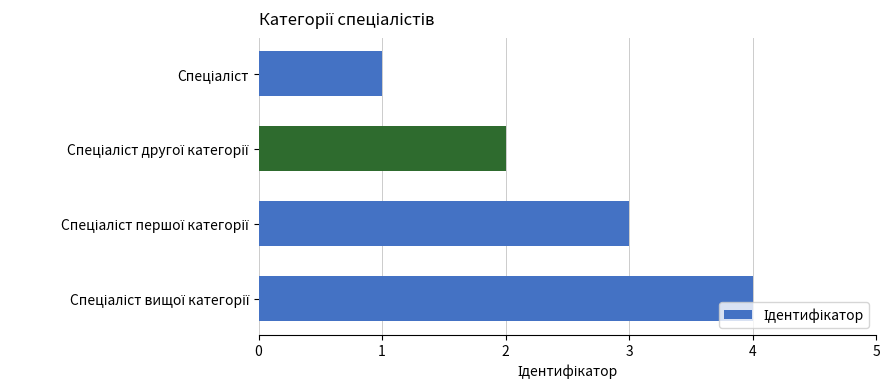

What is the difference between the maximum and minimum values?

3